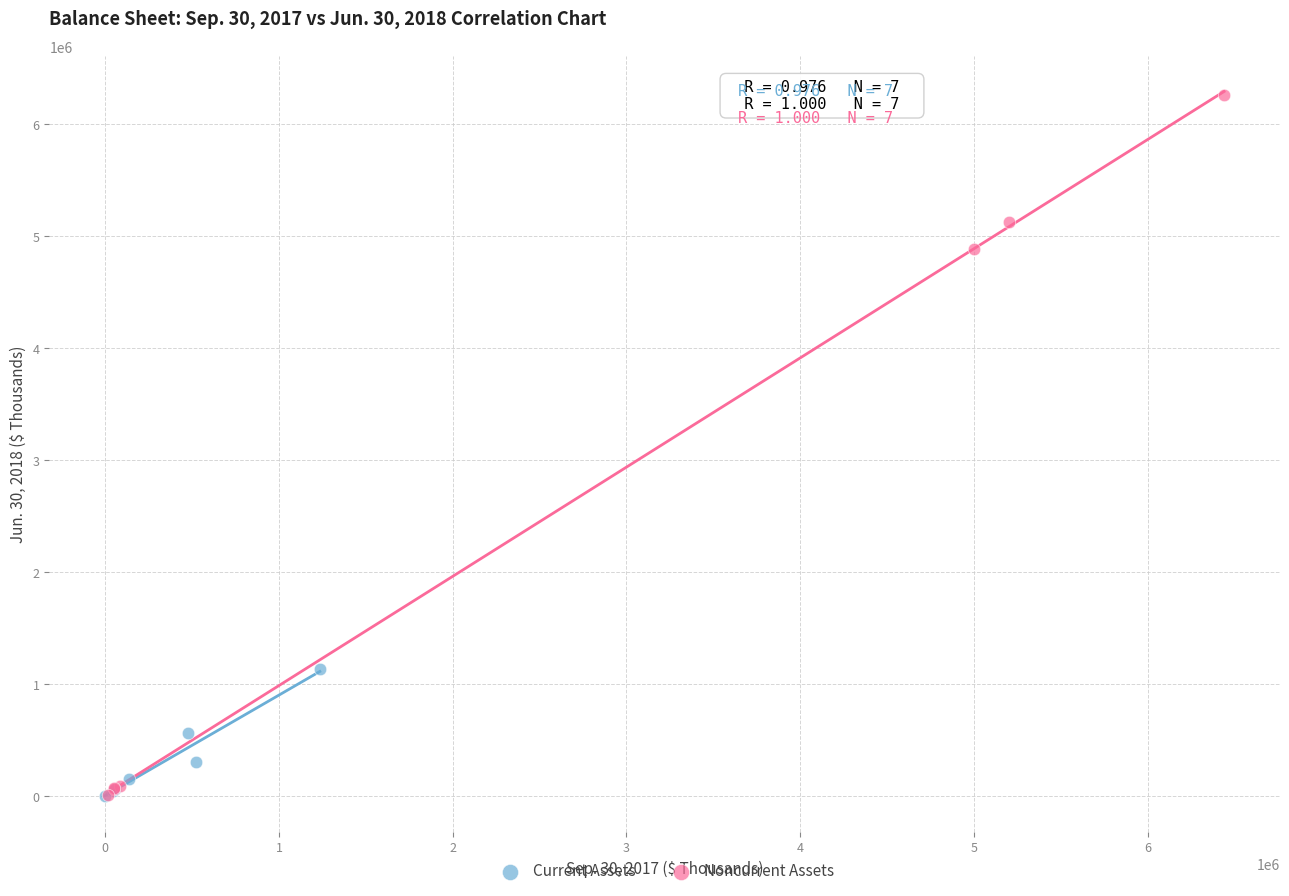

Which series contains the highest Y value?

Noncurrent Assets